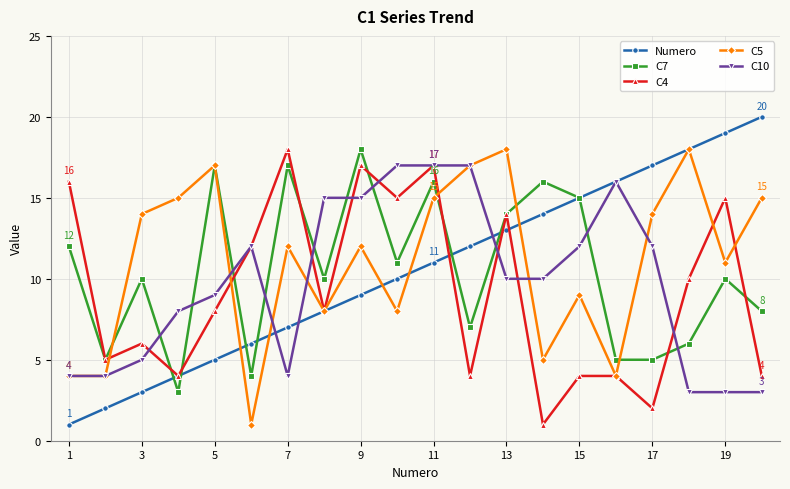

Which series has the widest spread of values?

Numero